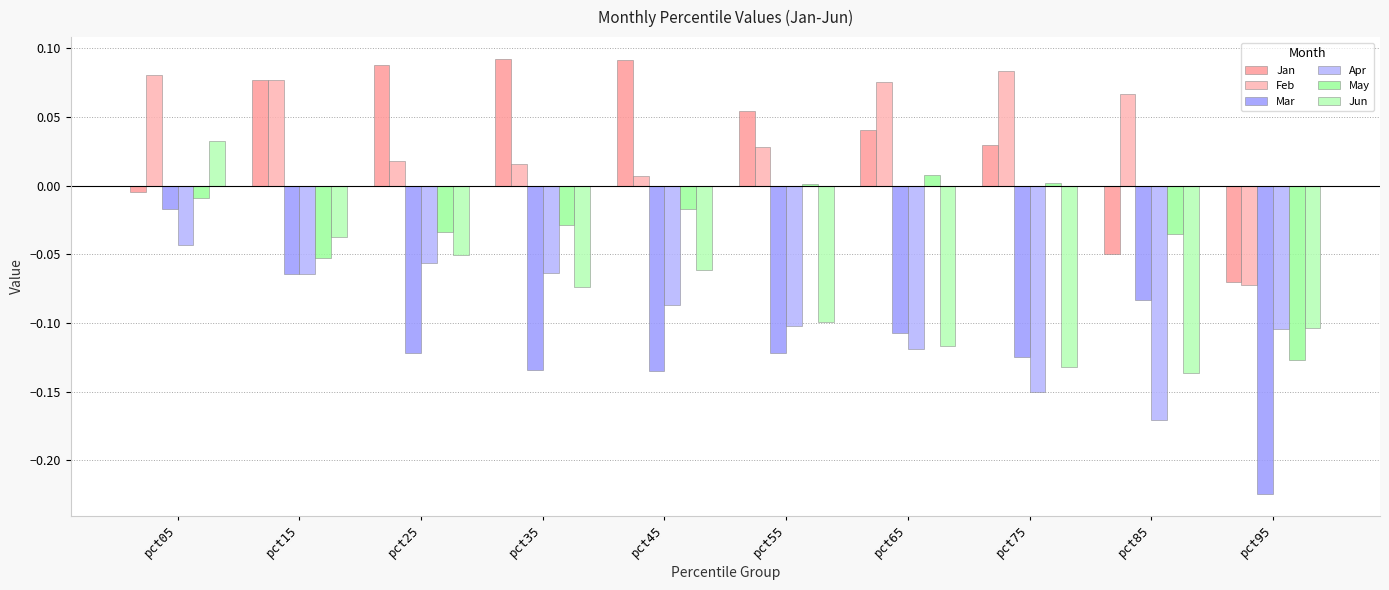

What is the sum of all Jun values?

-0.8